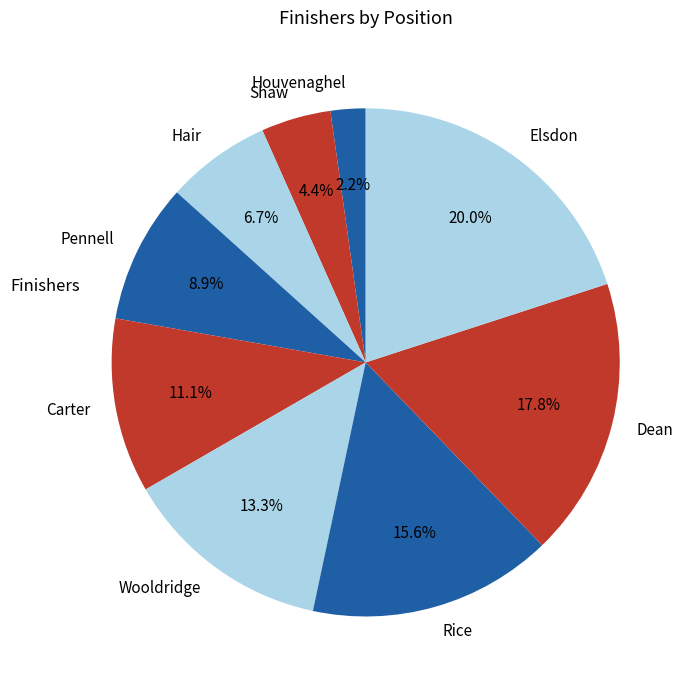

Which category has the smallest portion of the pie?

Houvenaghel